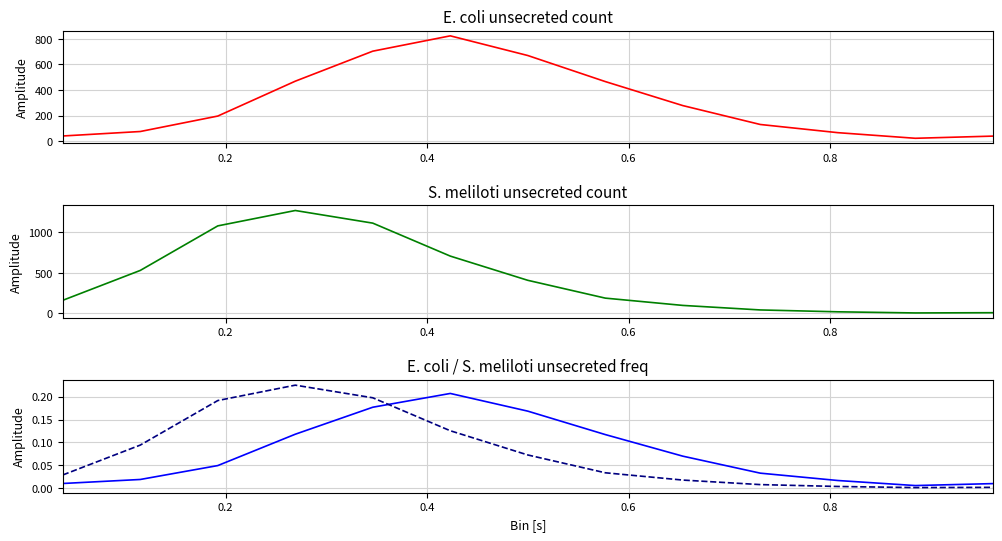

Is it true that S. meliloti unsecreted freq equals 0.3 at 0.8?

False